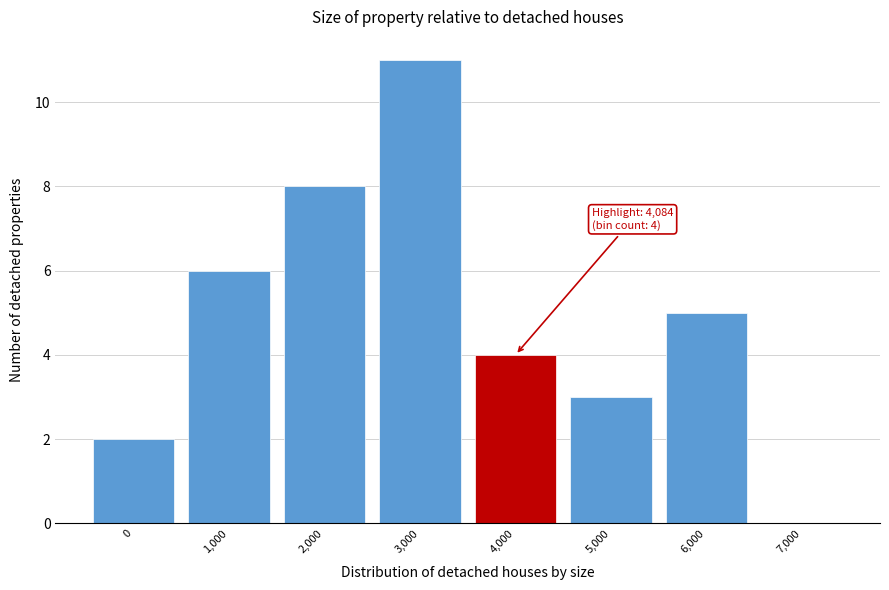

Reading left to right, extract all data points from this chart.

0=2	1,000=6	2,000=8	3,000=11	4,000=4	5,000=3	6,000=5	7,000=0